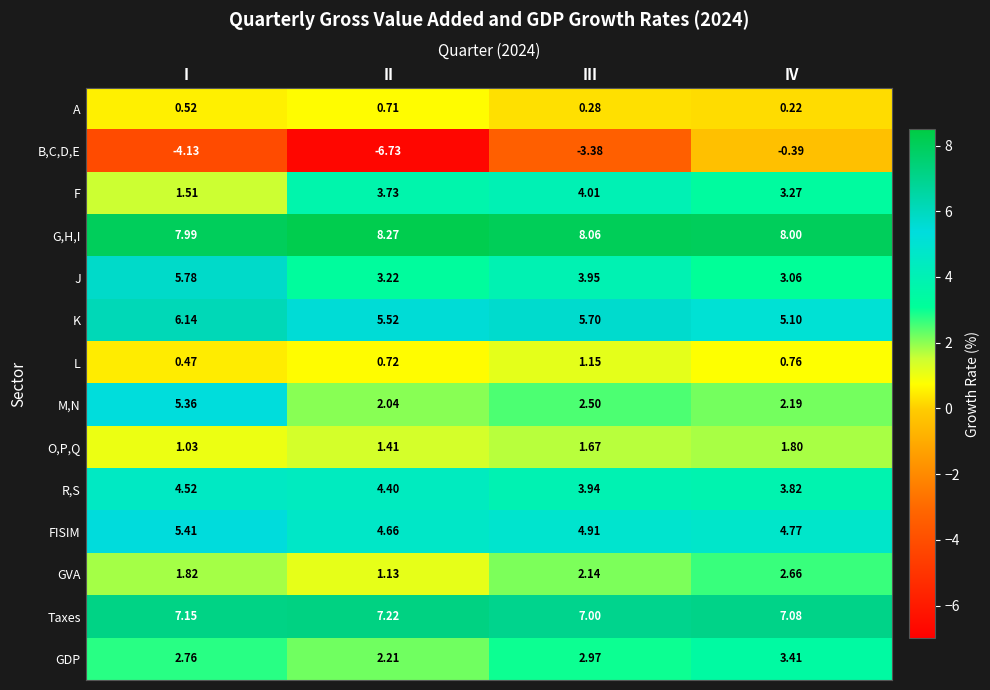

What is the difference between the highest and lowest values at I?

12.1